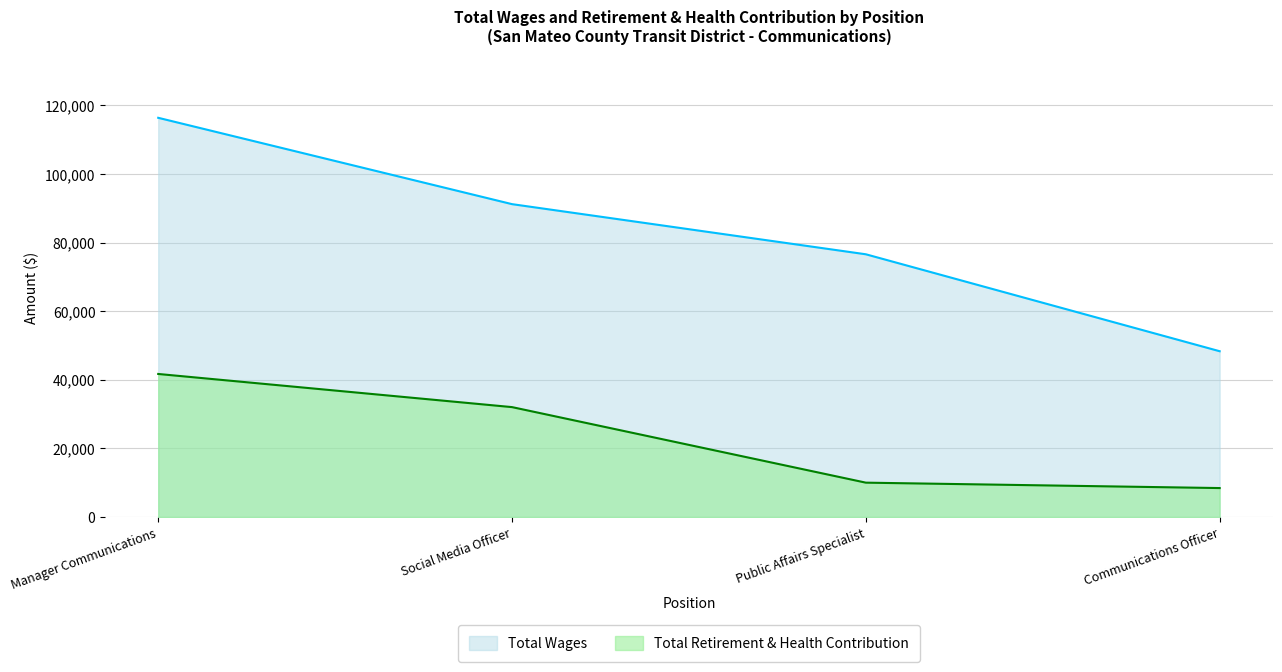

Rank the categories by Total Retirement & Health Contribution value from highest to lowest.

Manager Communications, Social Media Officer, Public Affairs Specialist, Communications Officer